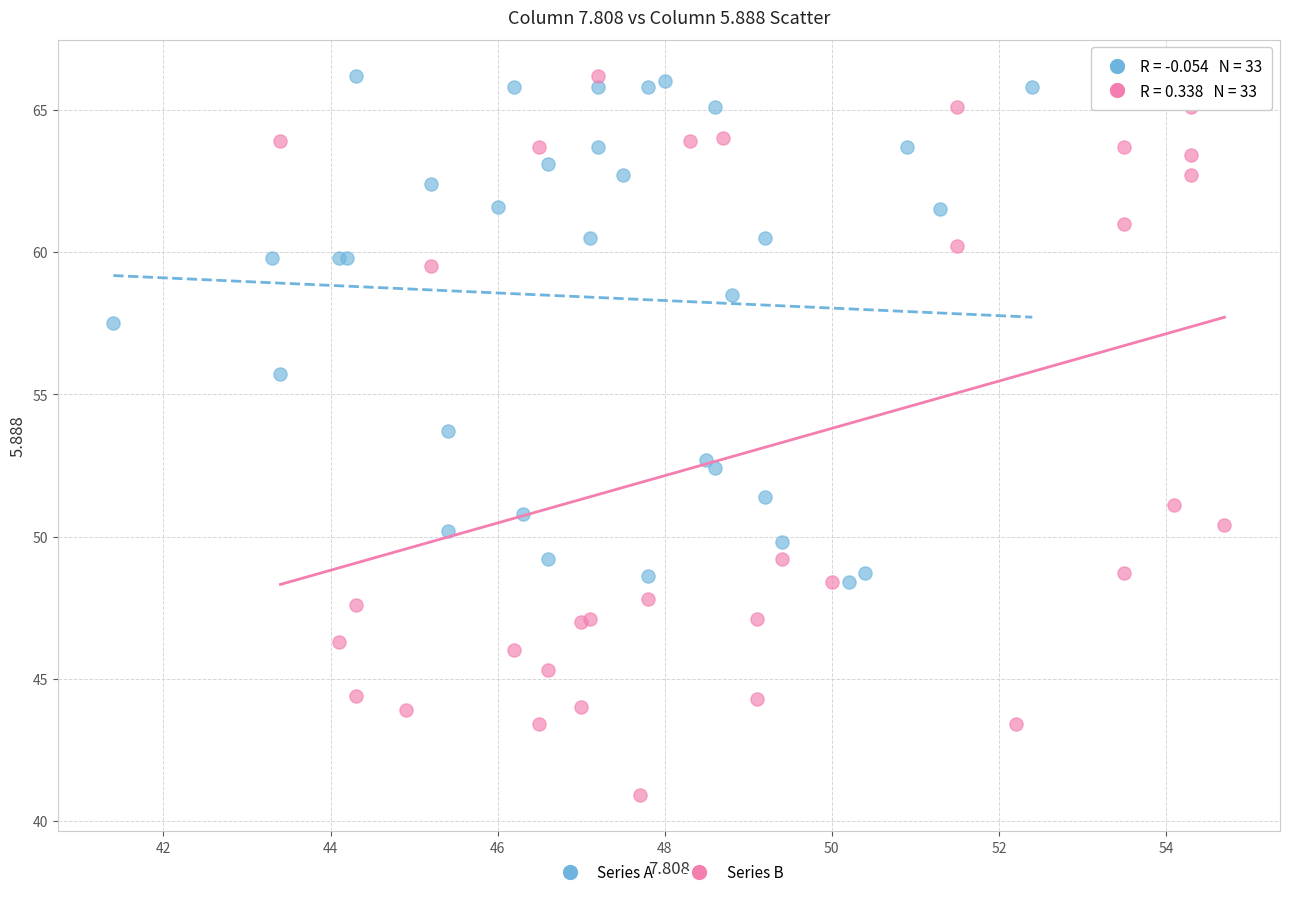

Which series contains the lowest Y value?

Series B